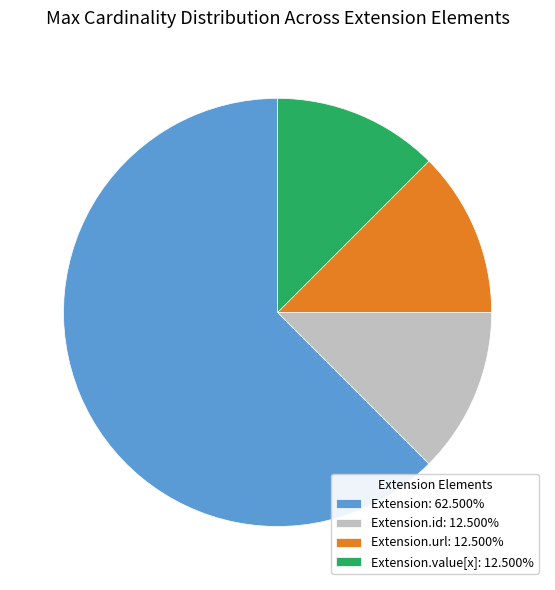

Count the number of slices in the pie.

4